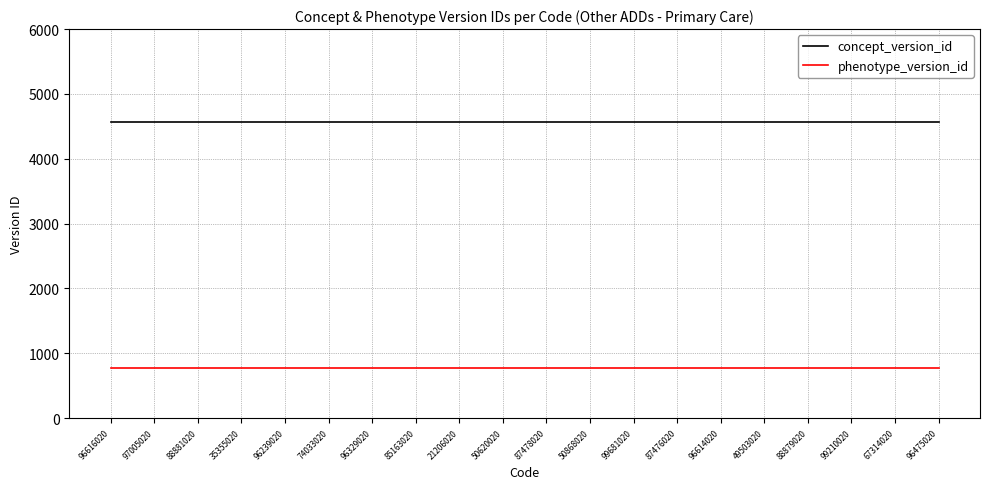

The concept_version_id series shows 4564 at 96329020. True or false?

True